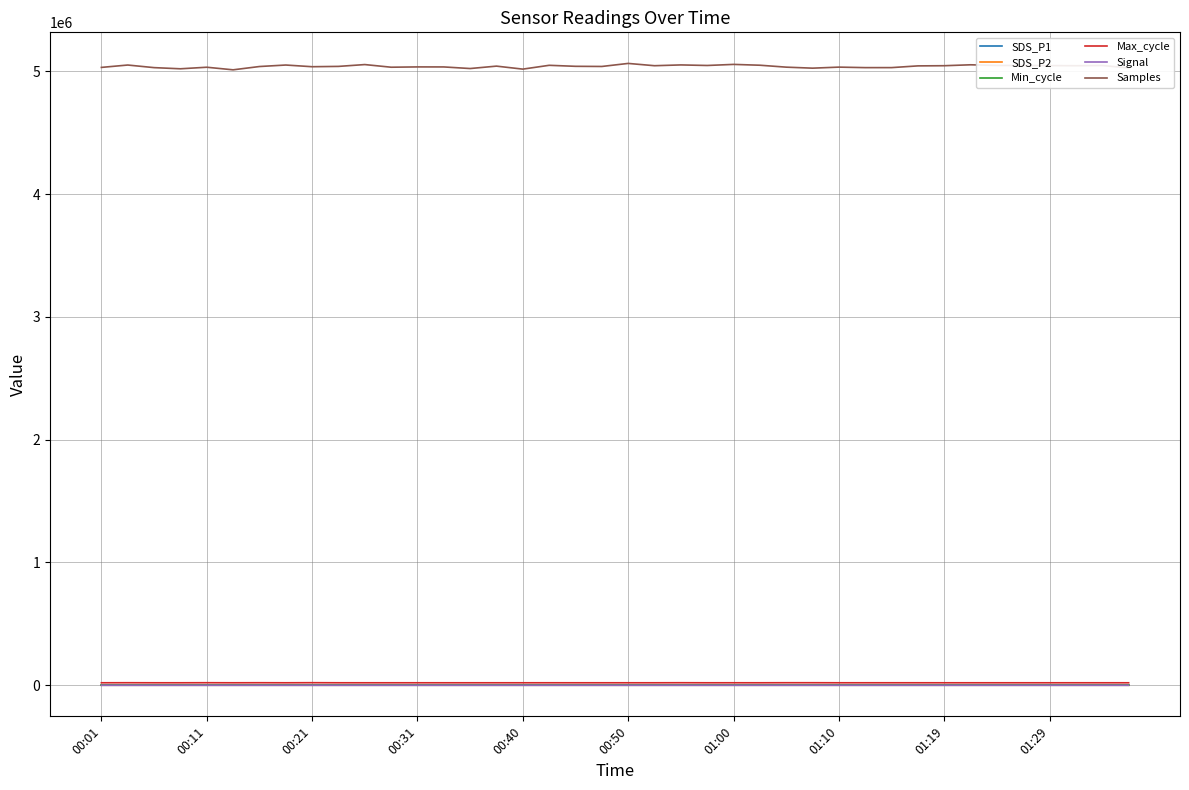

True or false: Signal and Samples cross at least once.

False